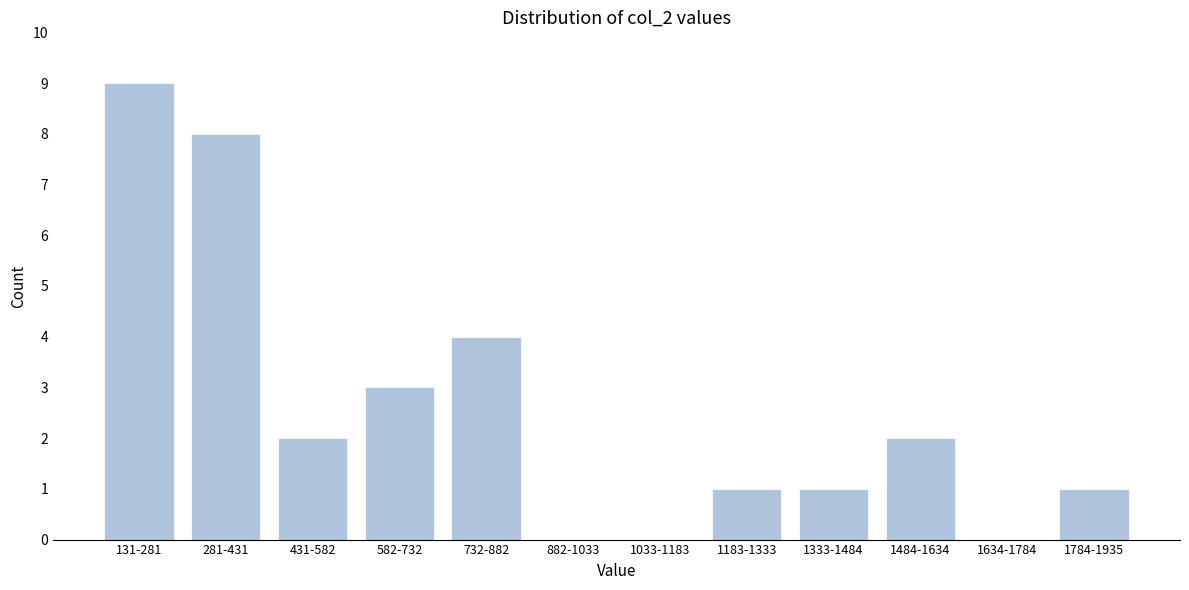

Reading left to right, transcribe all the data shown in this chart.

131-281=9	281-431=8	431-582=2	582-732=3	732-882=4	882-1033=0	1033-1183=0	1183-1333=1	1333-1484=1	1484-1634=2	1634-1784=0	1784-1935=1